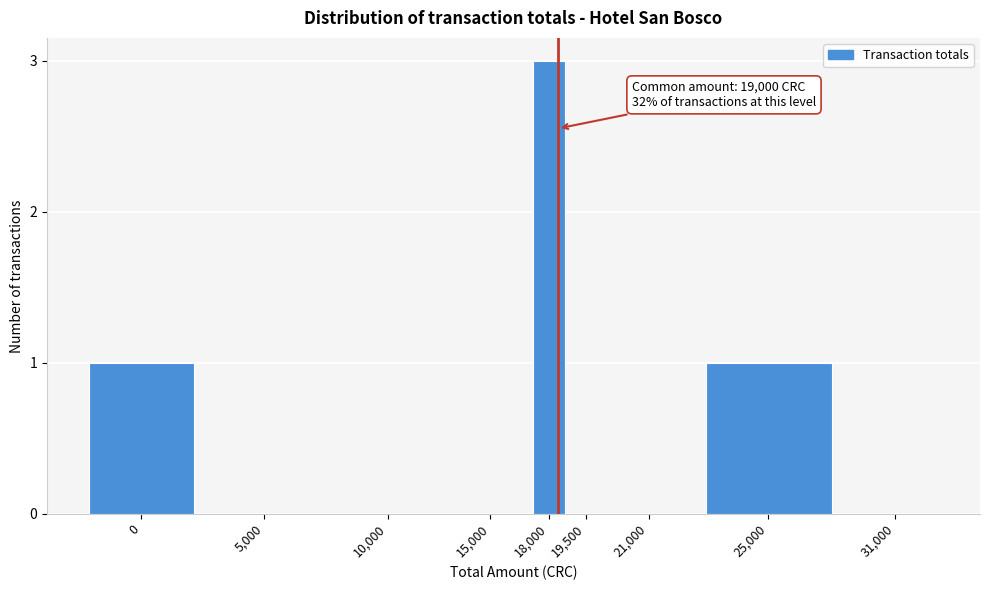

Reading left to right, transcribe all the data shown in this chart.

0=1	5,000=0	10,000=0	15,000=0	18,000=3	19,500=0	21,000=0	25,000=1	31,000=0